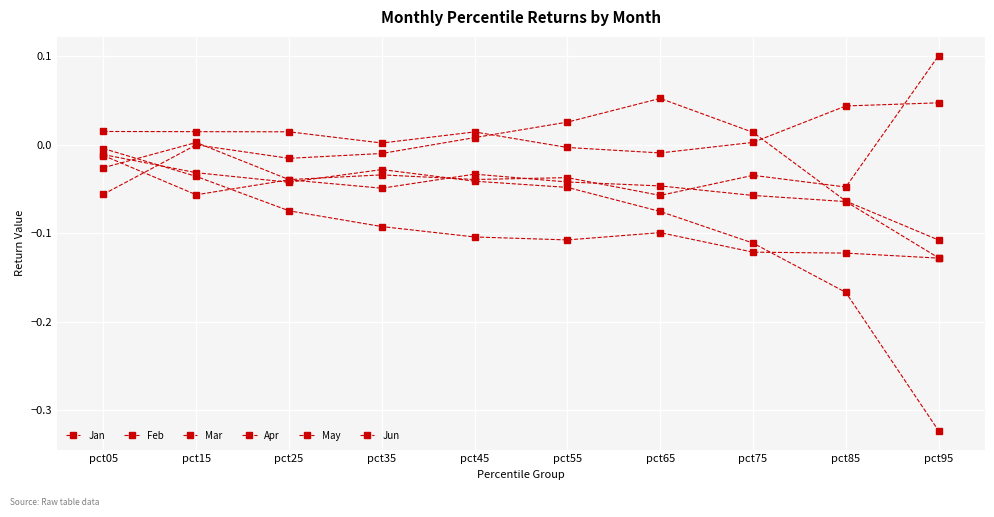

Is this an area chart (filled region under the line)?

No